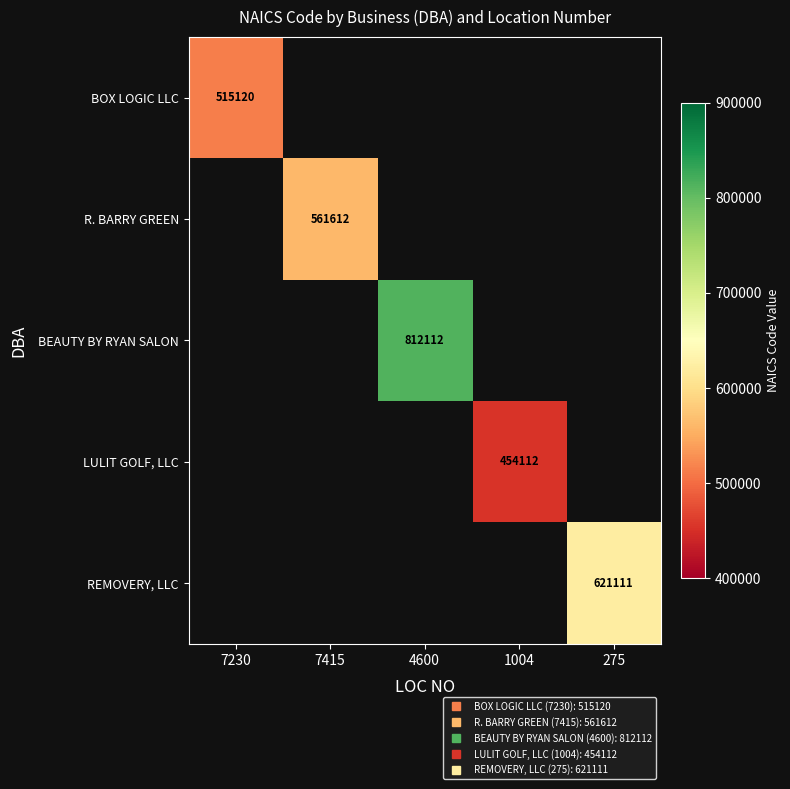

What is the greatest value displayed?

812112